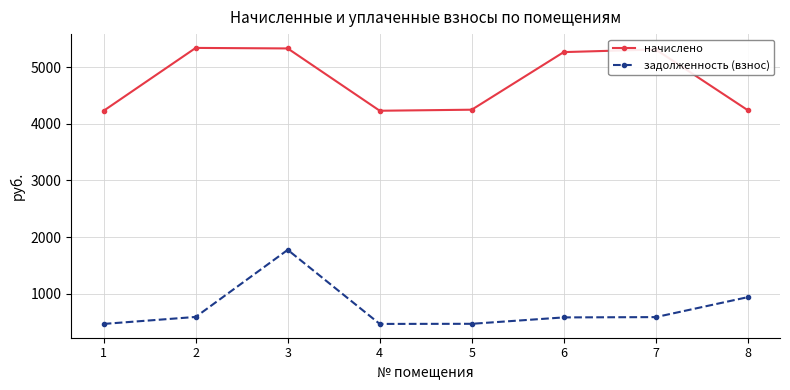

The задолженность (взнос) series shows 872.6 at 2. True or false?

False